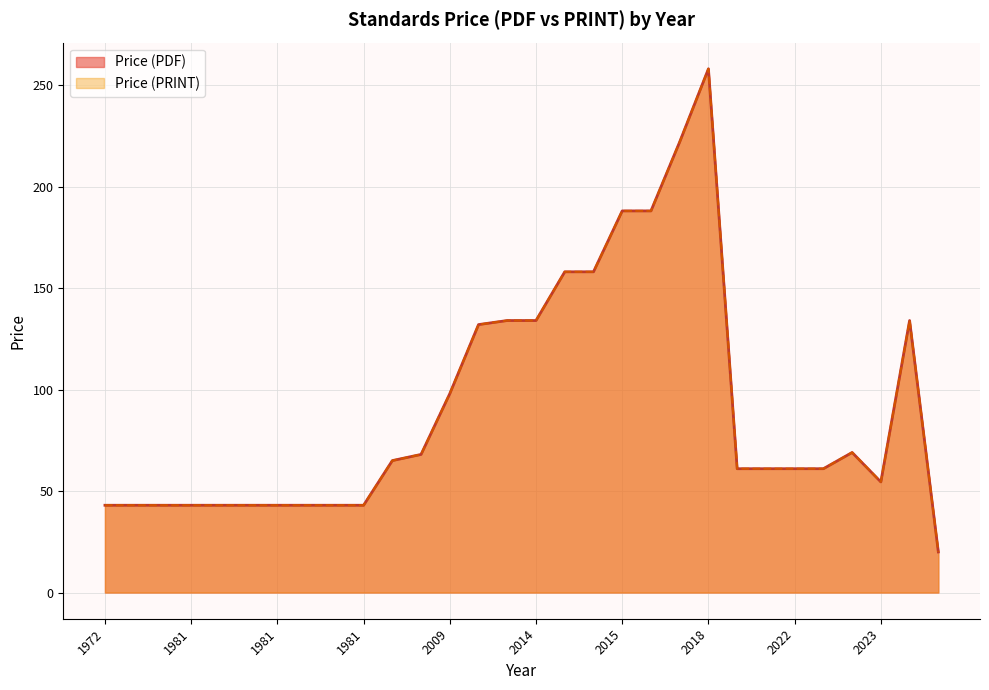

What is the average value of the Price (PDF) series?

91.8